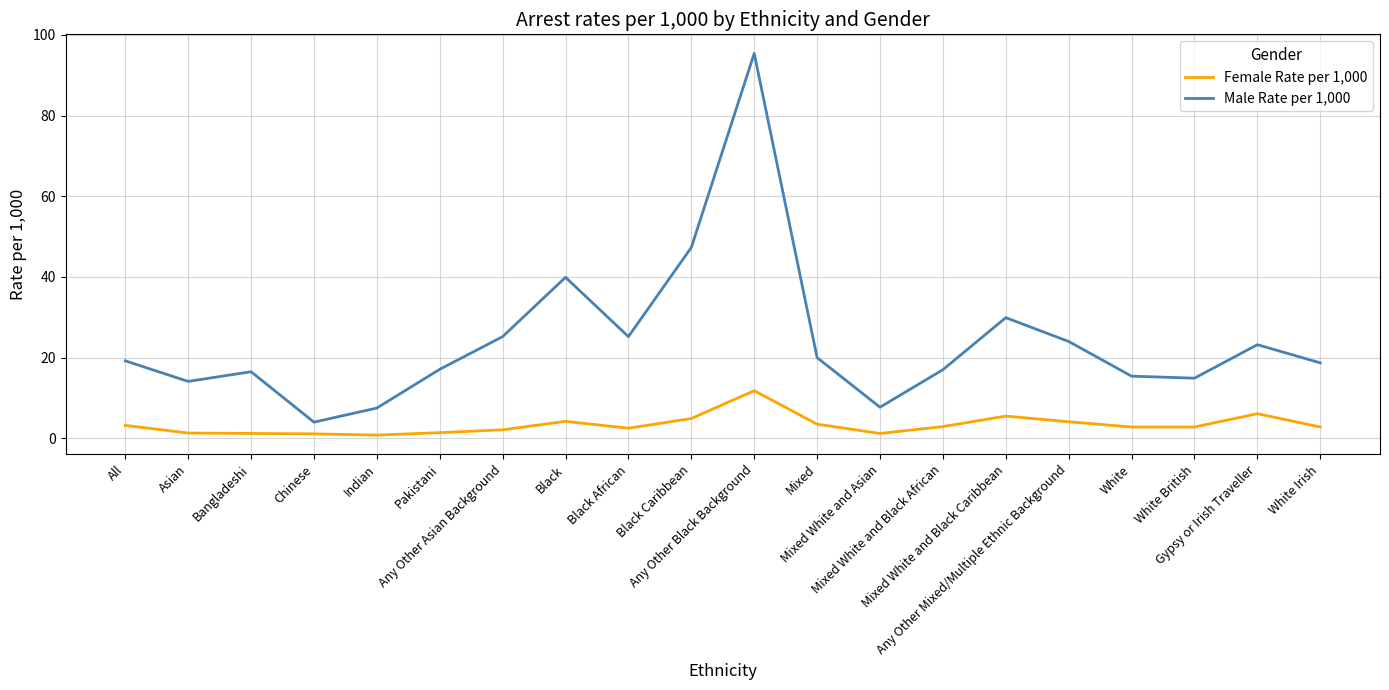

What is the difference between the maximum and minimum values in the Male Rate per 1,000 series?

91.4